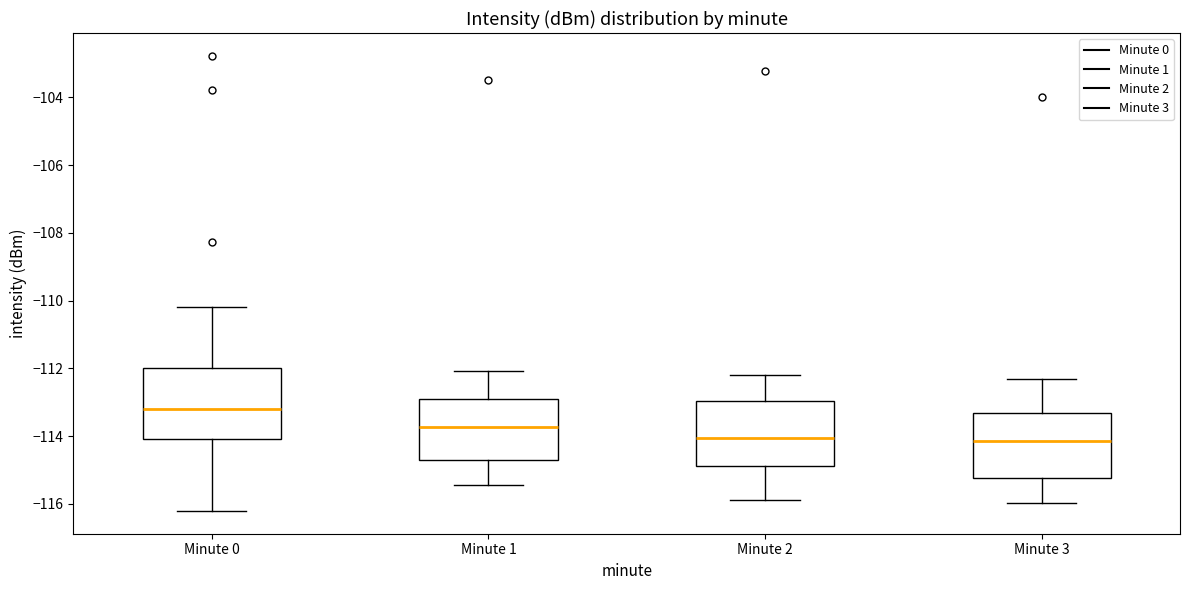

Which box has the highest median line?

Minute 0